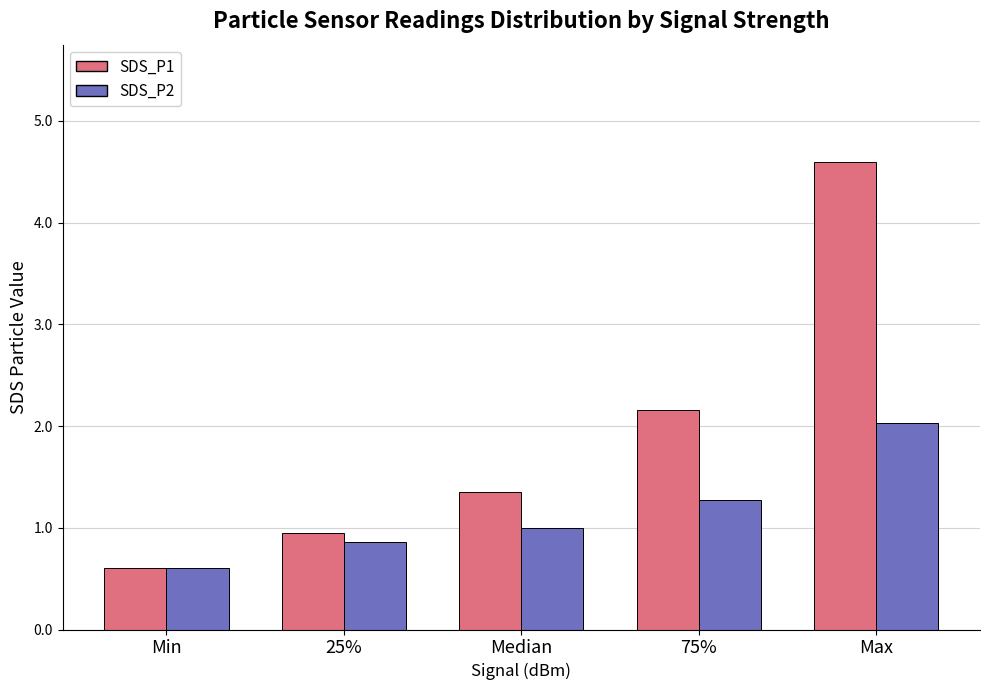

Reading right to left, transcribe all the data shown in this chart.

SDS_P1: 4.6	2.2	1.4	0.9	0.6
SDS_P2: 2.0	1.3	1.0	0.9	0.6